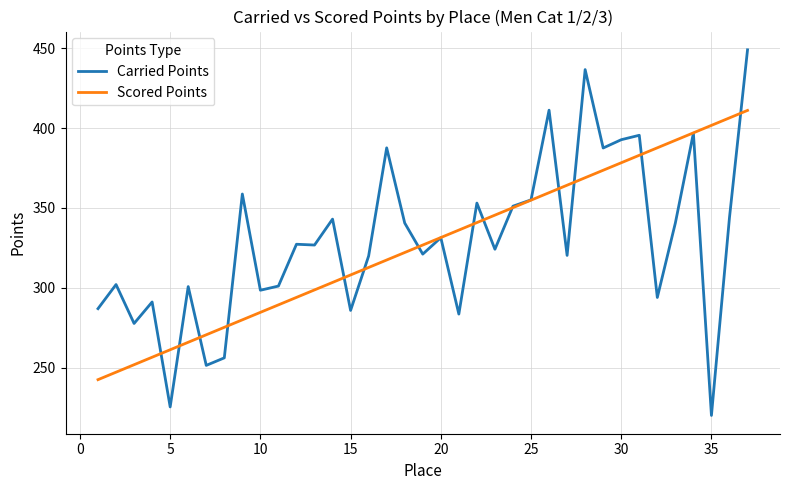

Which series has the largest range (max minus min)?

Carried Points